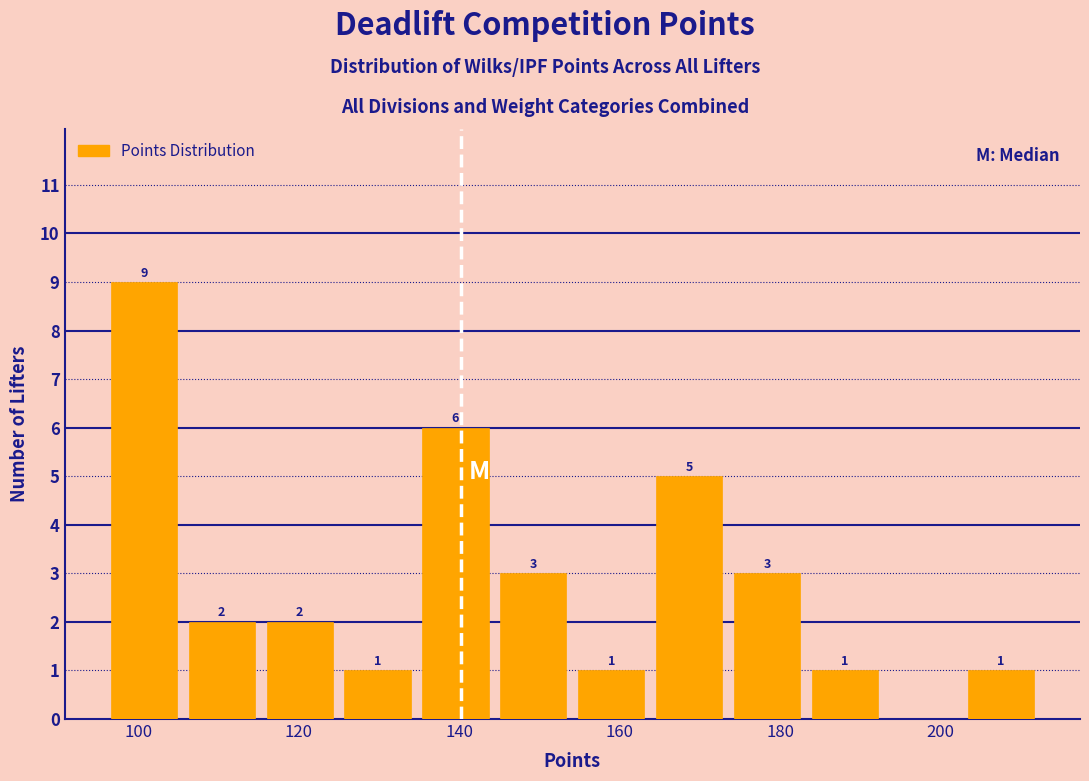

Over which range of the x-axis is the bar tallest?

96 to 106